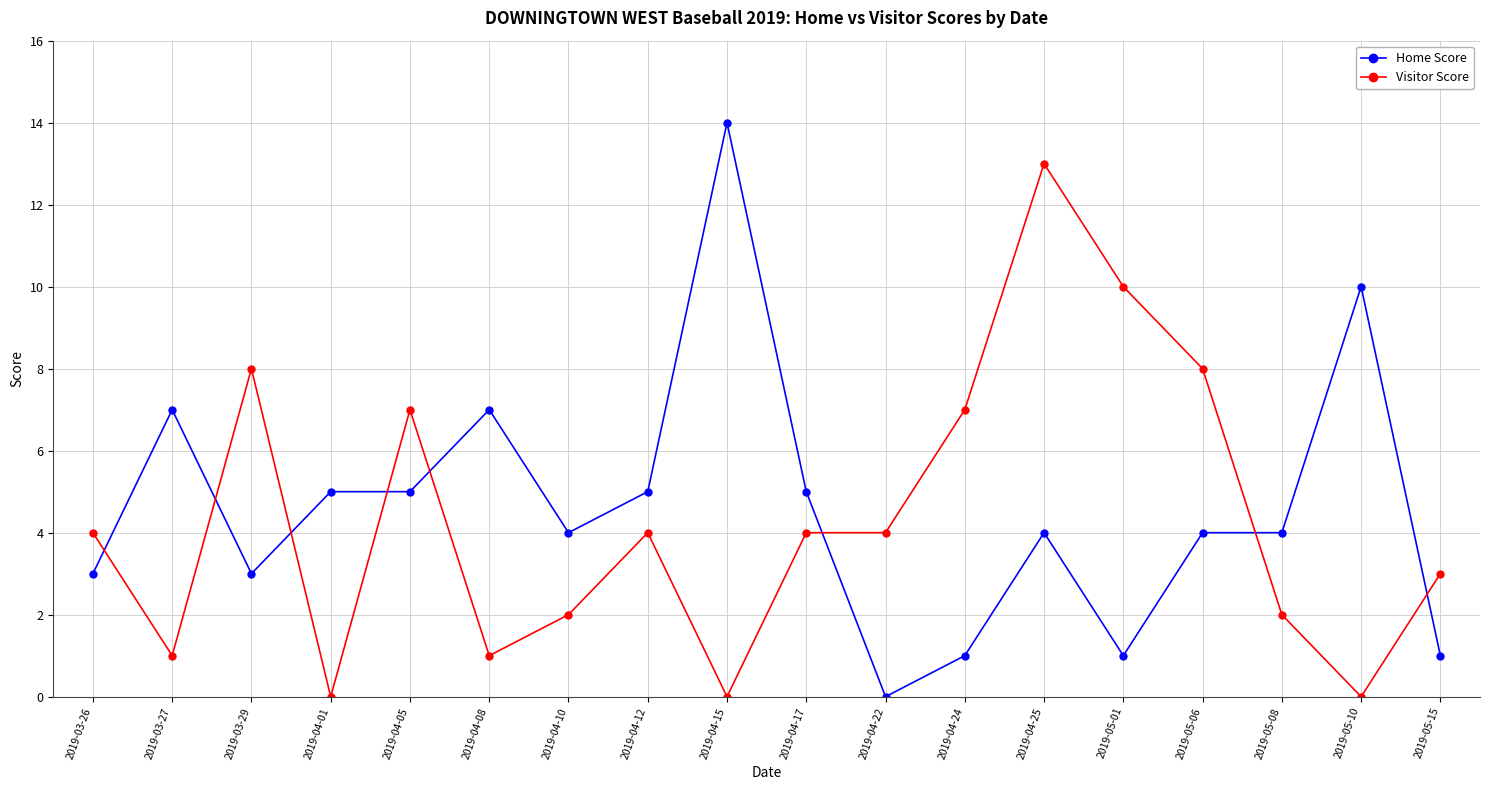

Does the chart display data point markers on the line(s)?

Yes